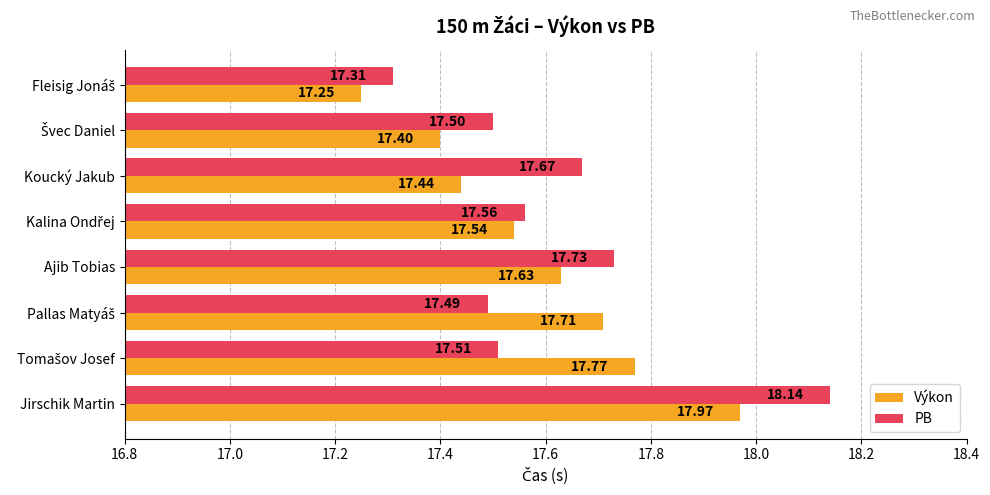

What are all the series names shown in the legend?

Výkon, PB